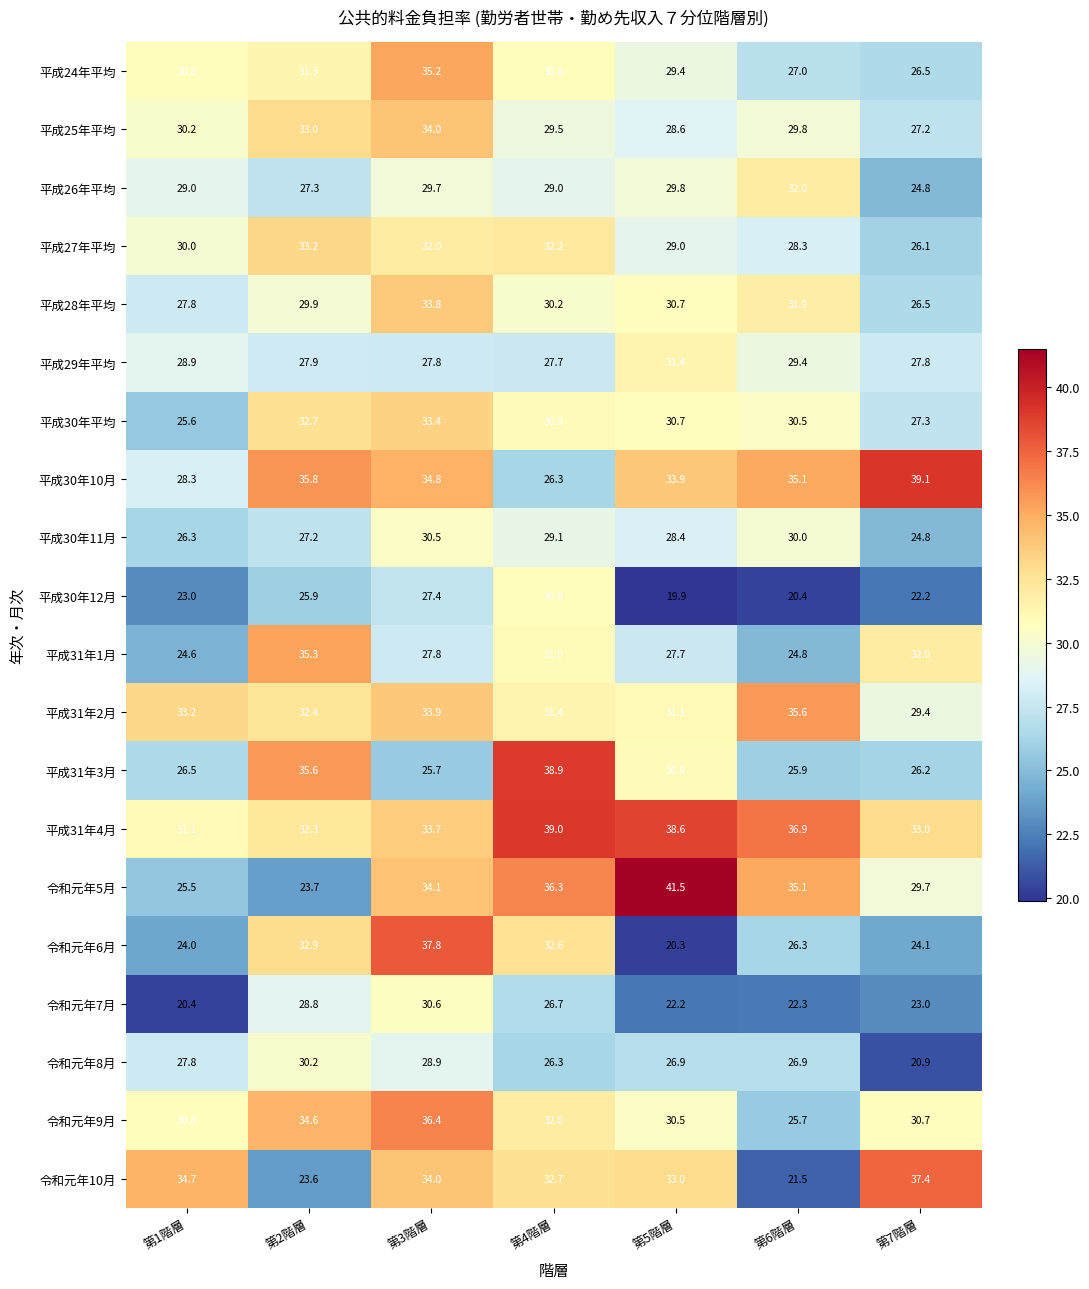

Rank the series by their maximum value, from highest to lowest.

令和元年5月, 平成30年10月, 平成31年4月, 平成31年3月, 令和元年6月, 令和元年10月, 令和元年9月, 平成31年2月, 平成31年1月, 平成24年平均, 平成25年平均, 平成28年平均, 平成30年平均, 平成27年平均, 平成26年平均, 平成29年平均, 平成30年12月, 令和元年7月, 平成30年11月, 令和元年8月